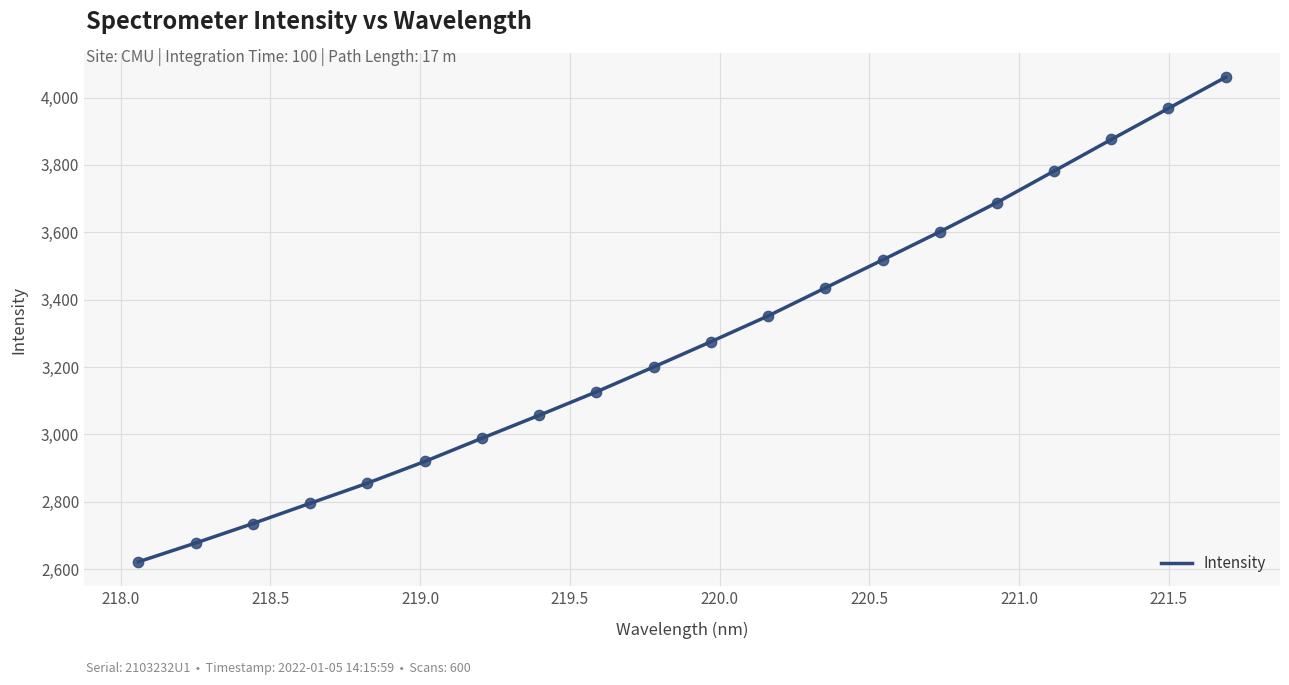

What is the difference between the maximum and minimum values?

1439.0